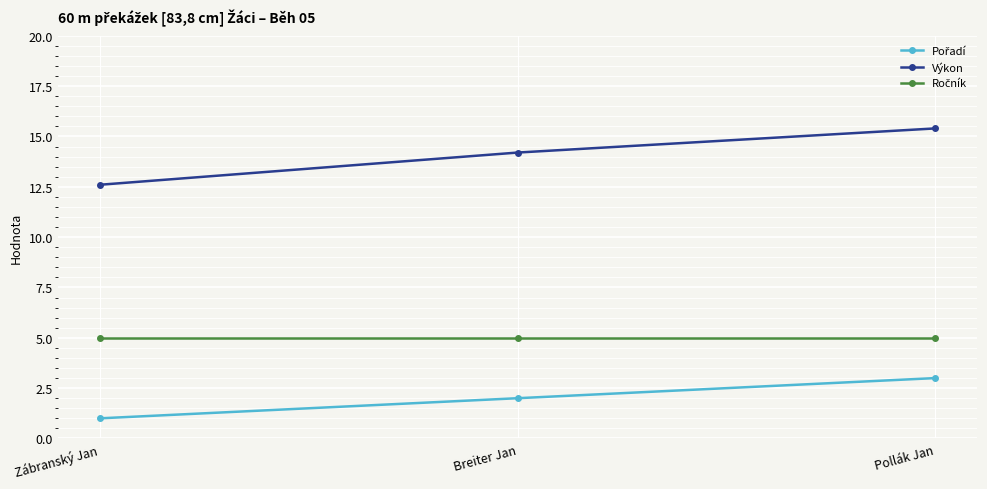

What is the sum of the Výkon values at Breiter Jan and Pollák Jan?

29.6